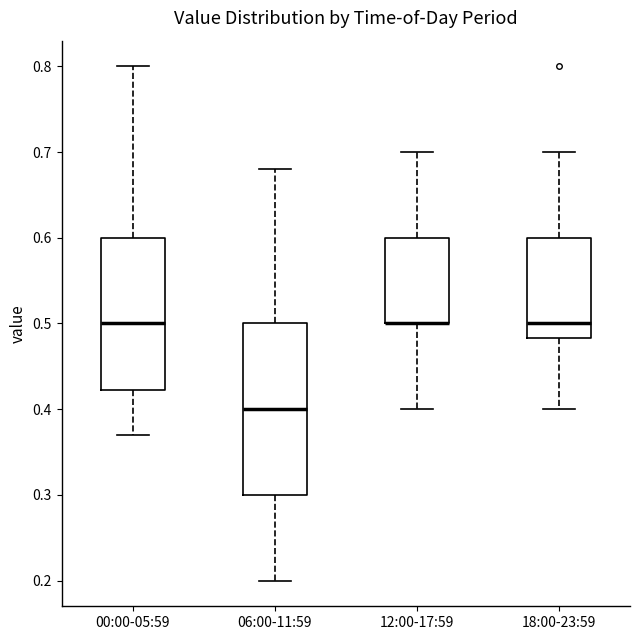

Reading left to right, transcribe this box plot: for each box, give where its median line is, the range the box spans, and where its two whiskers end, as read against the y-axis. The values are not printed on the chart, so give them approximately, as read against the axis.

00:00-05:59: median 0.50, box 0.42 to 0.60, whiskers 0.37 to 0.80
06:00-11:59: median 0.40, box 0.30 to 0.50, whiskers 0.20 to 0.68
12:00-17:59: median 0.50 (drawn on the box's lower edge), box 0.50 to 0.60, whiskers 0.40 to 0.70
18:00-23:59: median 0.50, box 0.48 to 0.60, whiskers 0.40 to 0.70